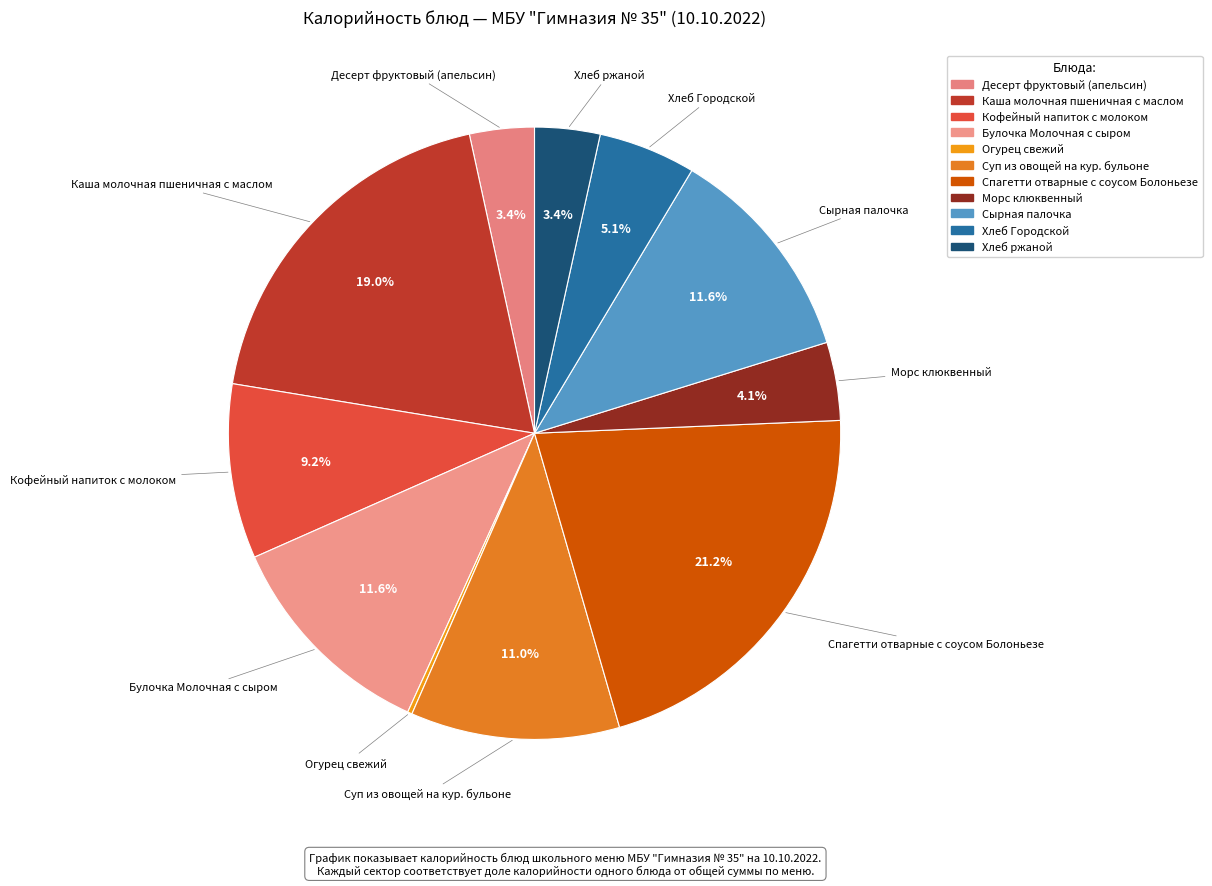

Which slice is the smallest?

Огурец свежий